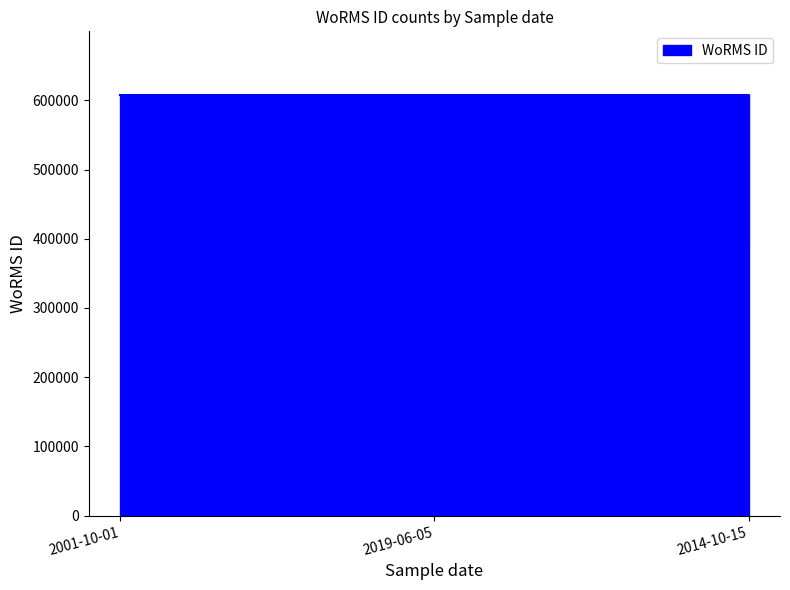

Which has a higher value, 2001-10-01 or 2019-06-05?

2001-10-01